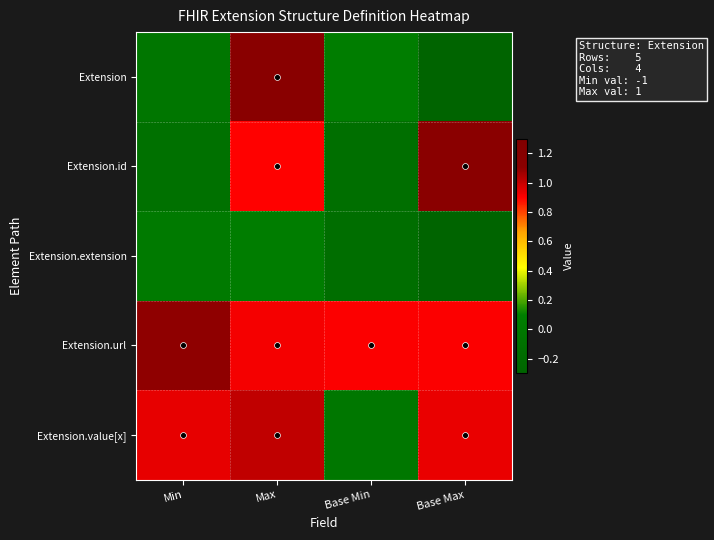

Reading right to left, extract all data points from this chart.

Extension: Base Max=-1.0	Base Min=0.1	Max=1.1	Min=-0.0
Extension.id: Base Max=1.1	Base Min=-0.1	Max=0.9	Min=-0.1
Extension.extension: Base Max=-0.9	Base Min=-0.1	Max=0.1	Min=0.0
Extension.url: Base Max=0.9	Base Min=0.9	Max=0.9	Min=1.1
Extension.value[x]: Base Max=0.9	Base Min=-0.0	Max=1.0	Min=0.9